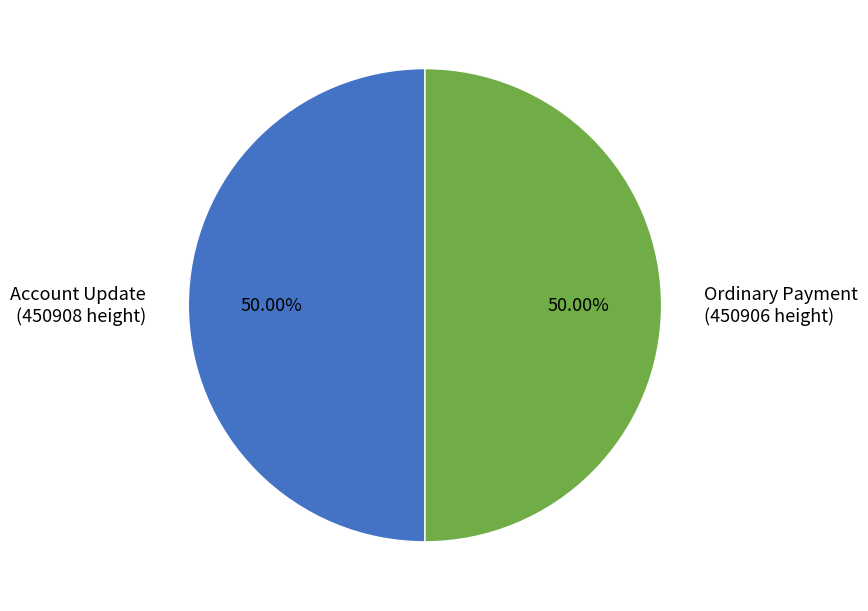

What is the ratio of the value at Account Update (450908 height) to the value at Ordinary Payment (450906 height)?

1.0